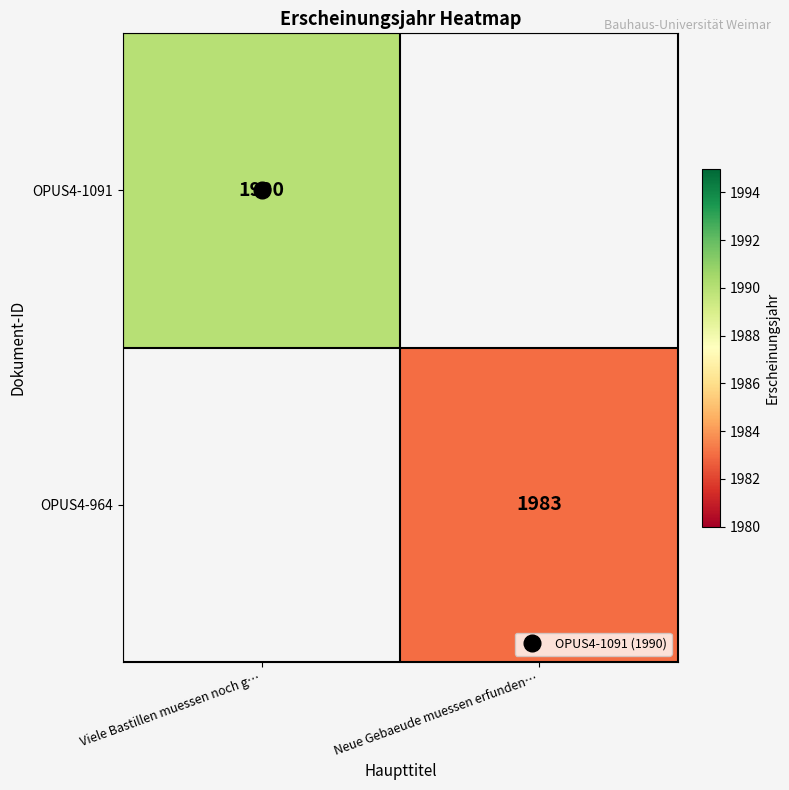

What is the approximate value of OPUS4-964 at Neue Gebaeude muessen erfunden…?

1983